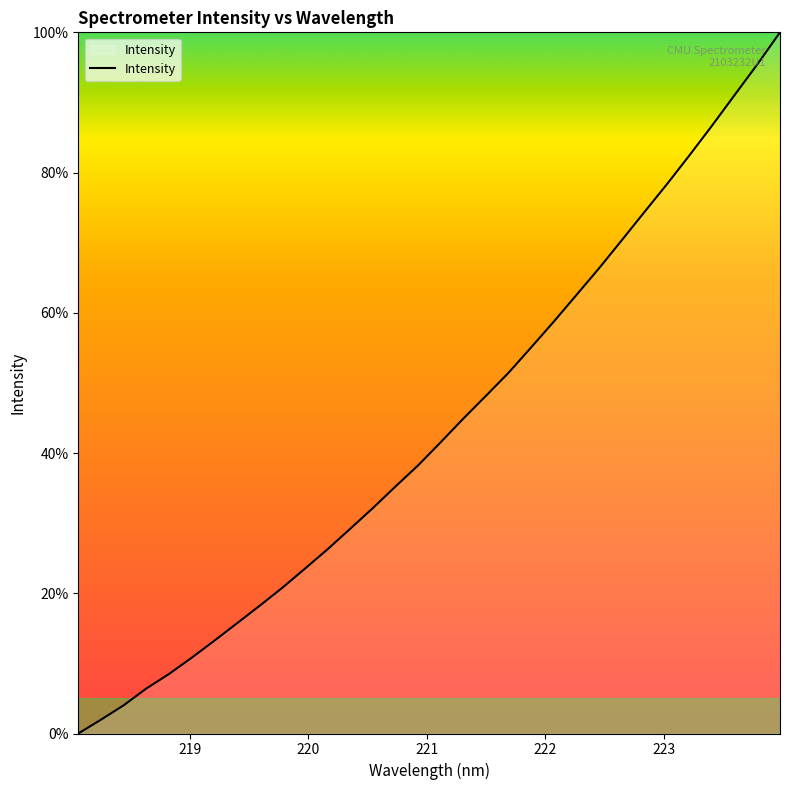

What is the average value?

43.5